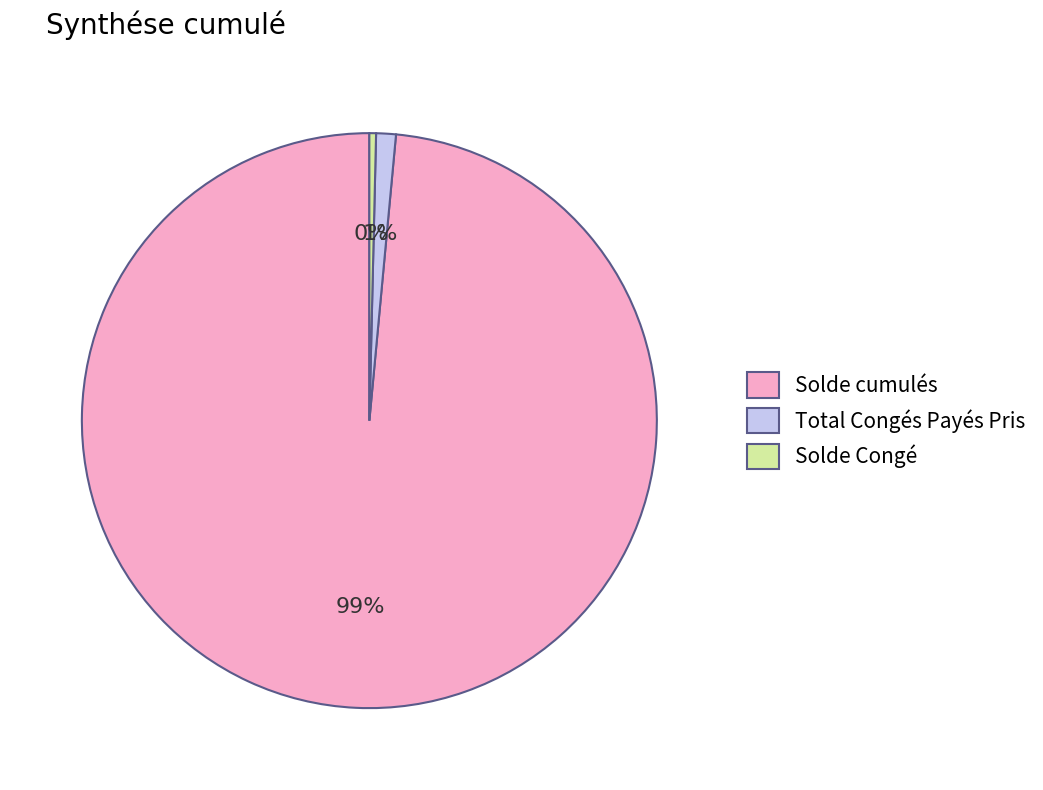

Combined, do Total Congés Payés Pris and Solde cumulés account for over 50%?

Yes